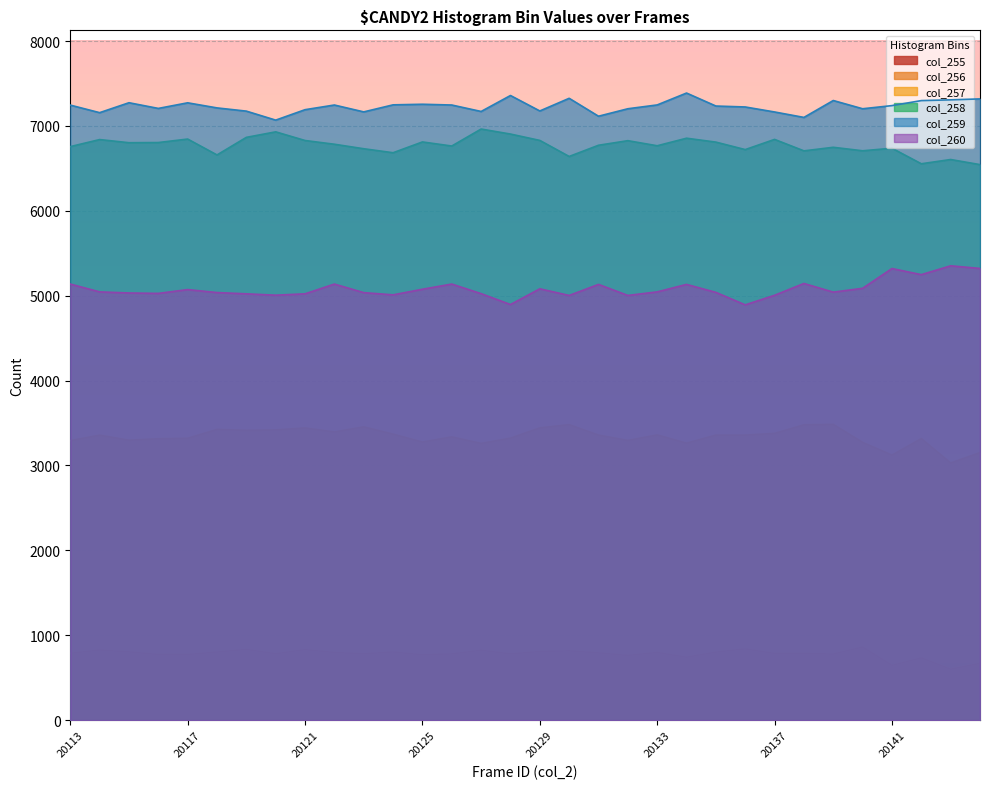

Which series has the largest total across all categories?

col_259